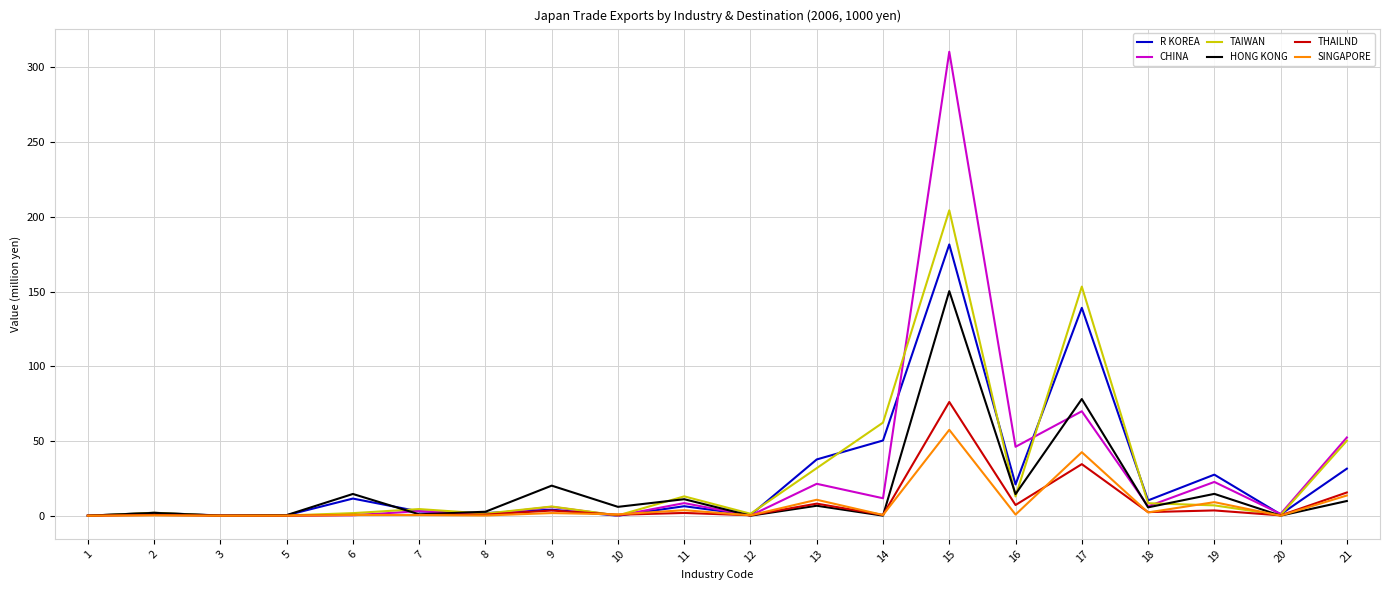

What are all the series names shown in the legend?

R KOREA, CHINA, TAIWAN, HONG KONG, THAILND, SINGAPORE